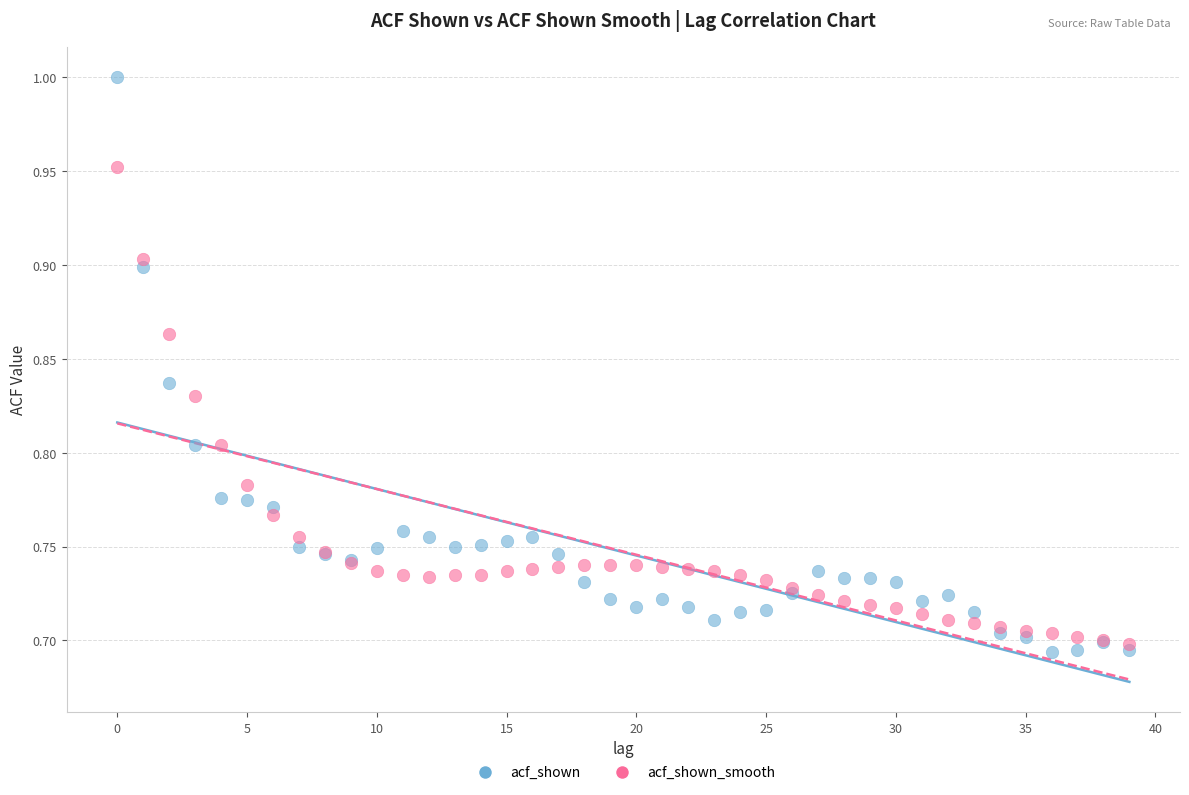

Which series reaches the maximum Y coordinate?

acf_shown